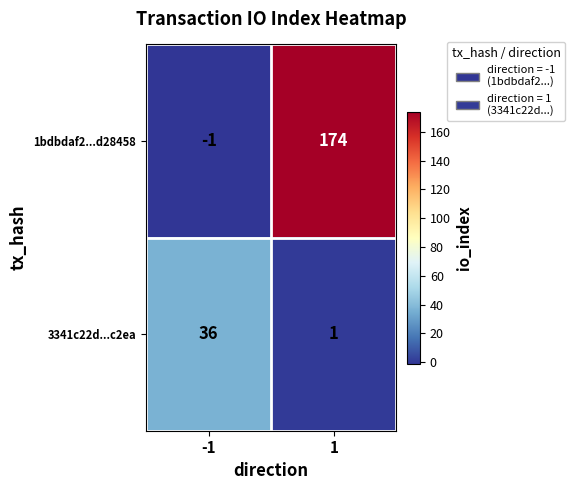

List the series in order of their overall mean, highest first.

1bdbdaf2...d28458, 3341c22d...c2ea